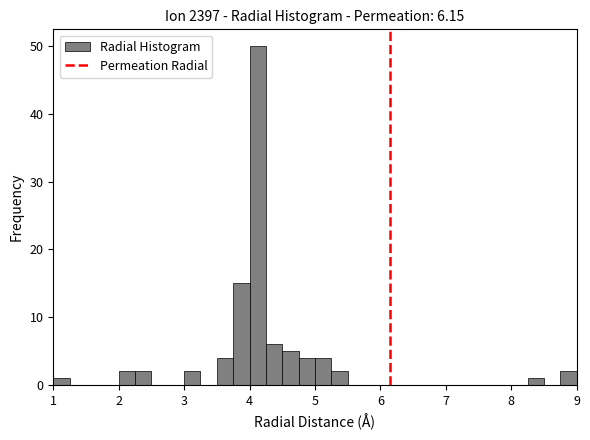

Around what value on the x-axis is the tallest bar? Give the approximate position of its centre, as read against the axis.

4.1